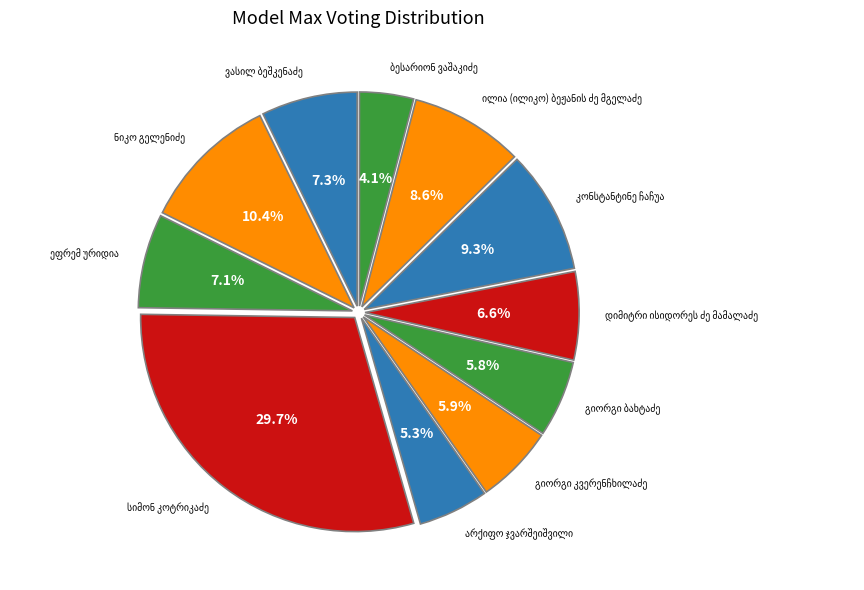

Which category has the biggest portion of the pie?

სიმონ კოტრიკაძე